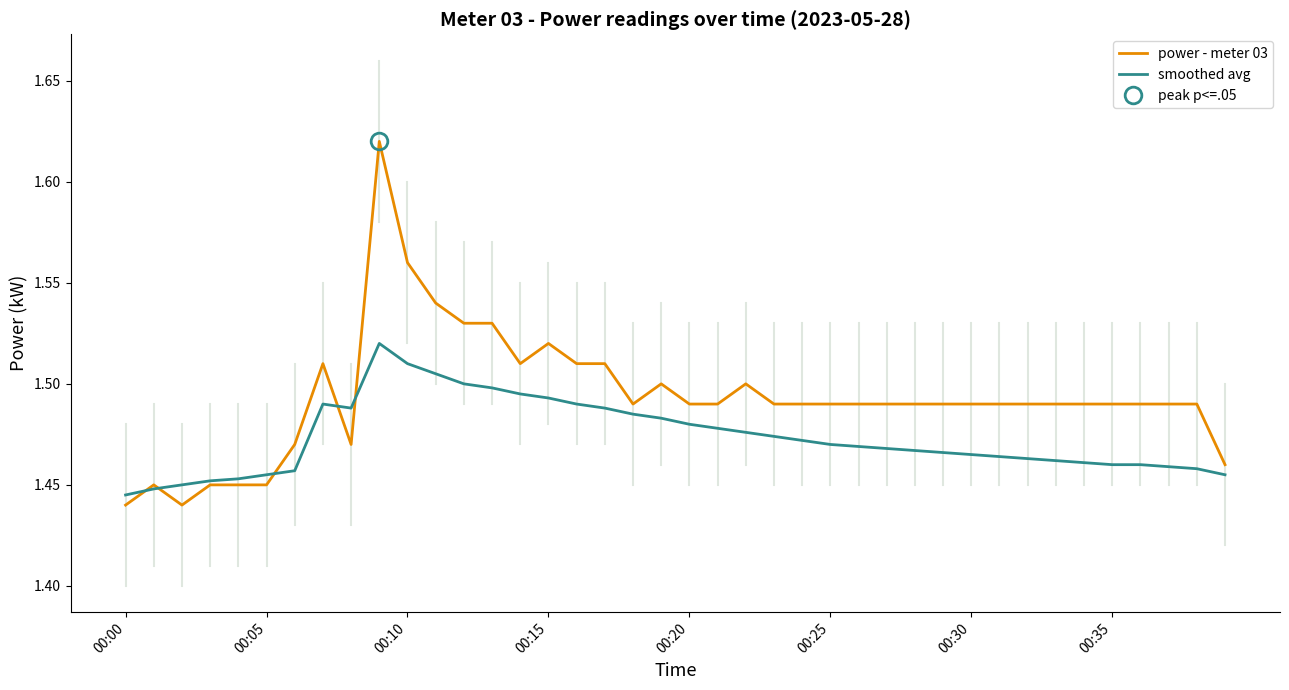

The value of power - meter 03 at 23 is 1.5. True or false?

True